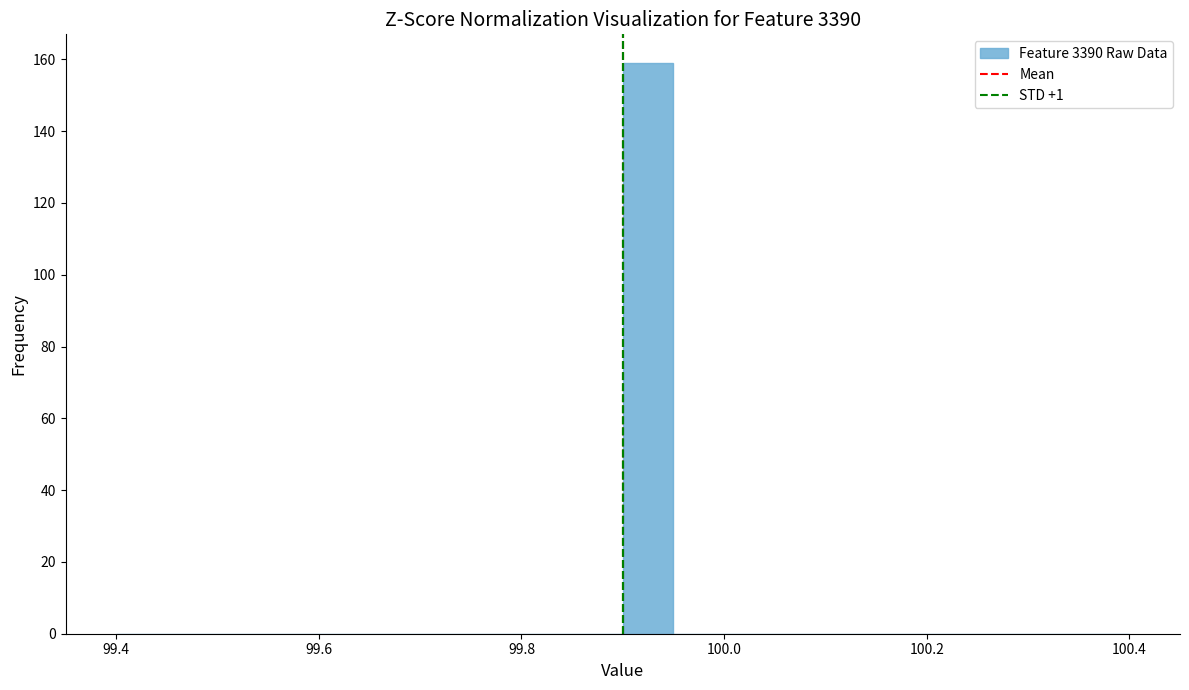

Read against the x-axis, roughly where is the centre of the tallest bar?

99.92